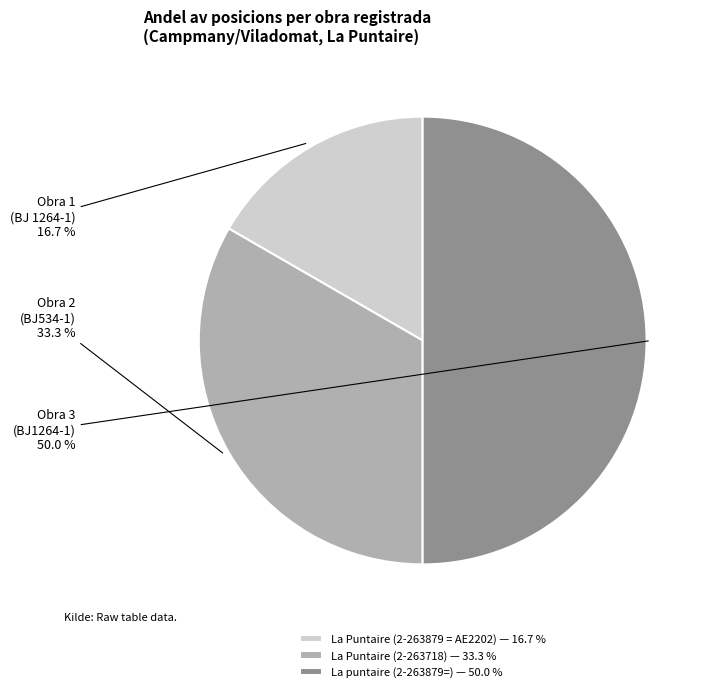

To the nearest percent, what is the difference between the largest and smallest slice percentages?

33%